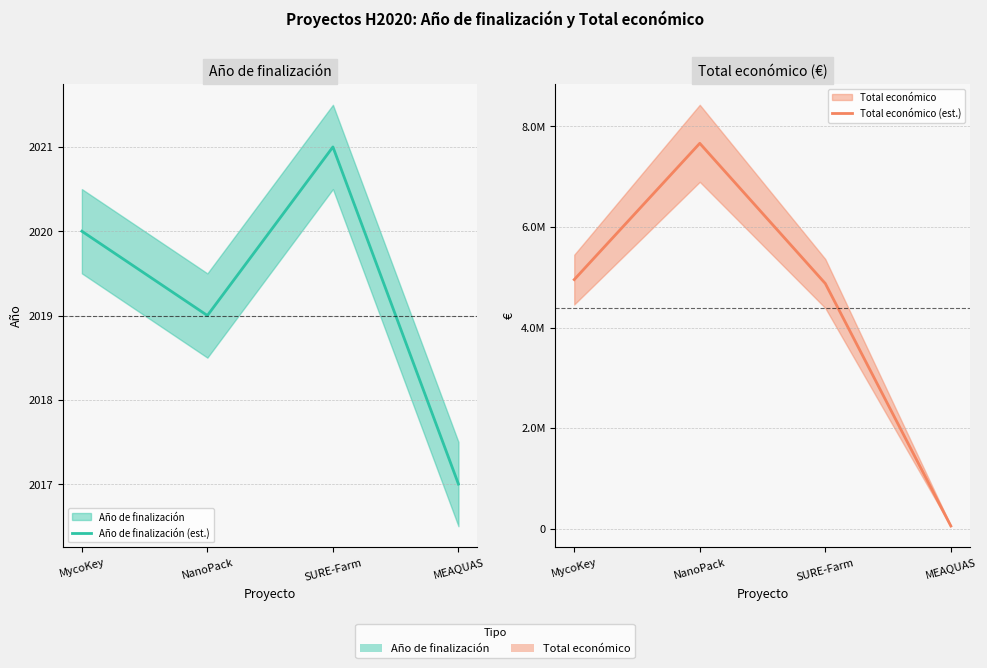

What is the label of the 3rd point from the right?

NanoPack